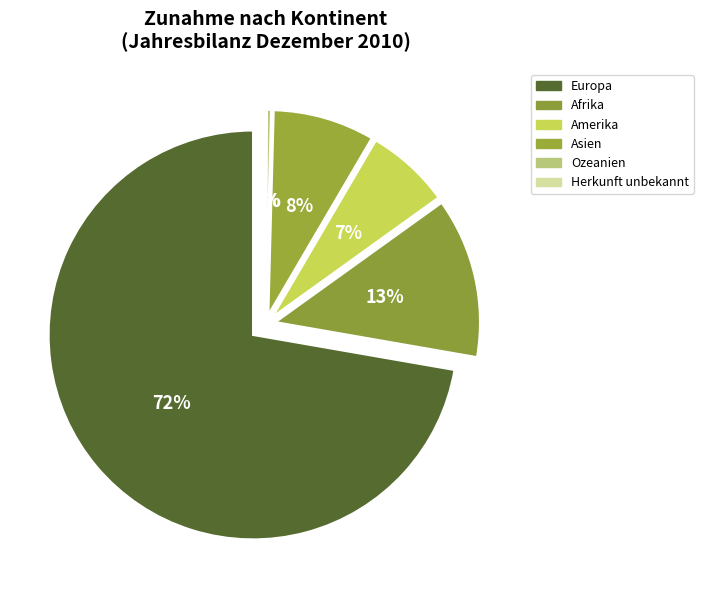

What percentage is NOT represented by Herkunft unbekannt?

99.9%